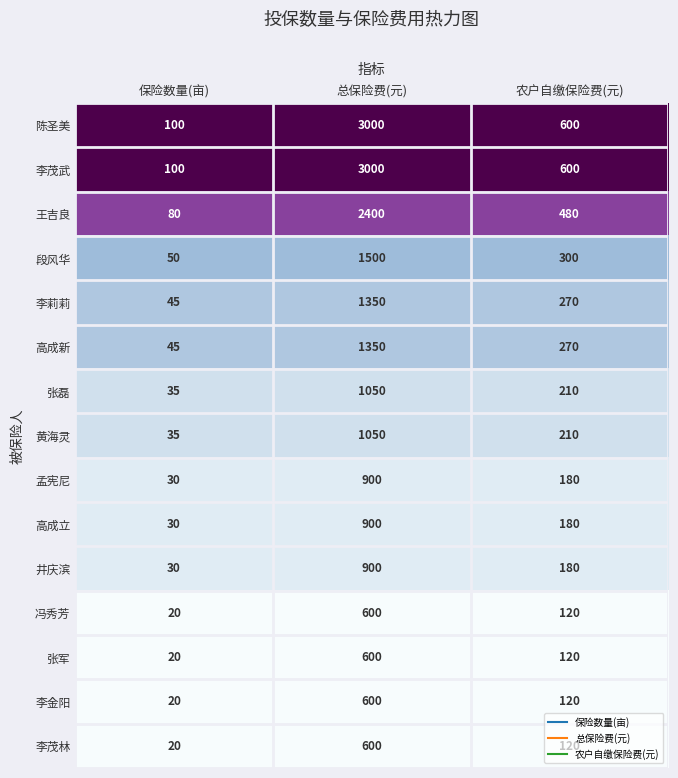

At which category is the sum across all series the highest?

总保险费(元)